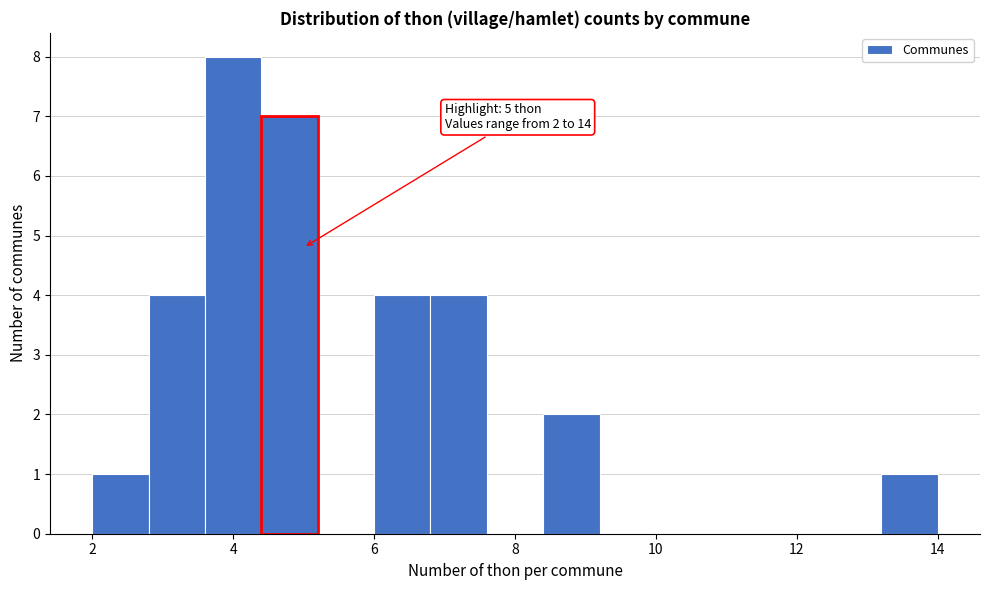

Which range on the x-axis has the tallest bar?

3.6 to 4.4